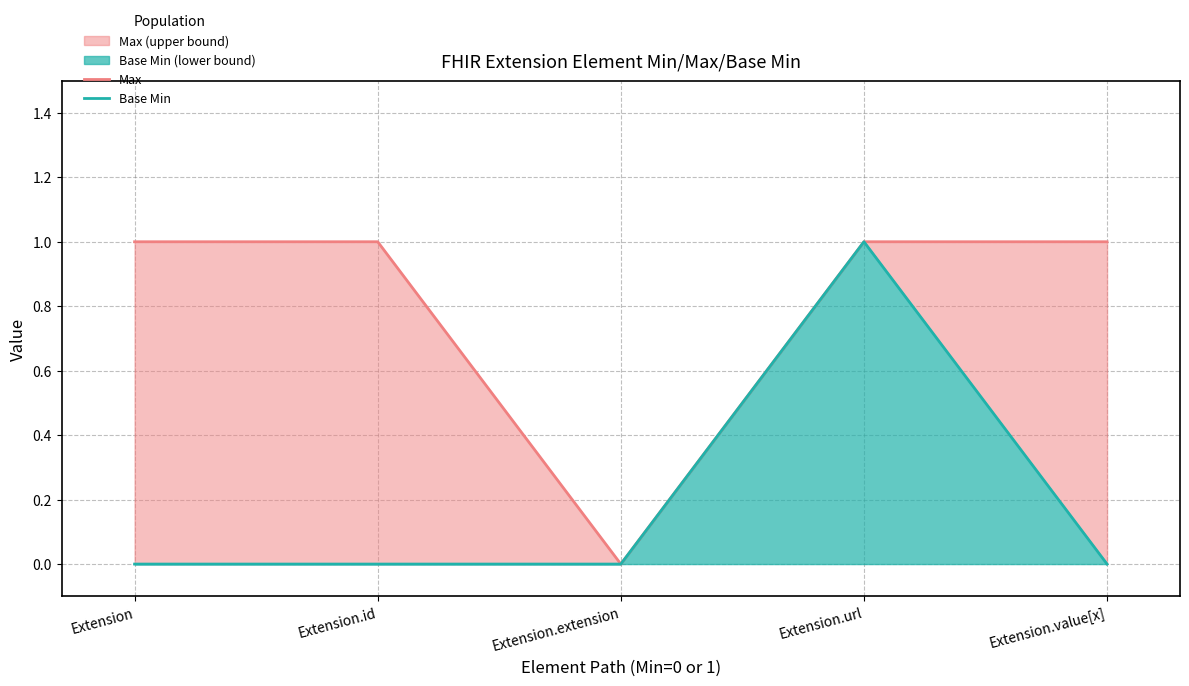

Between Extension.extension and Extension, which is larger?

Extension